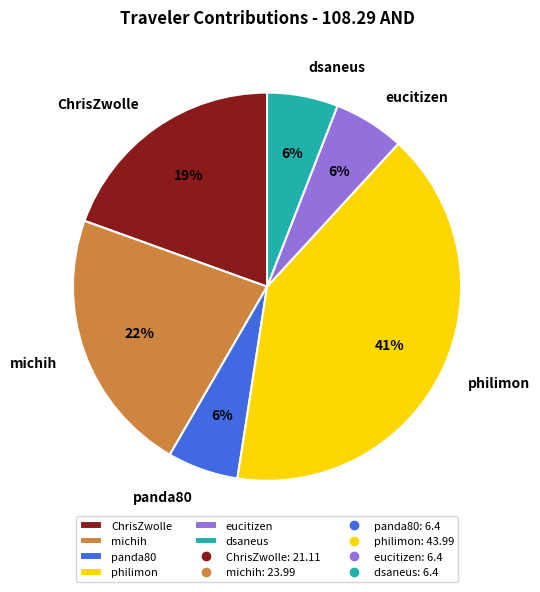

Is it true that eucitizen is 1% of the pie?

False